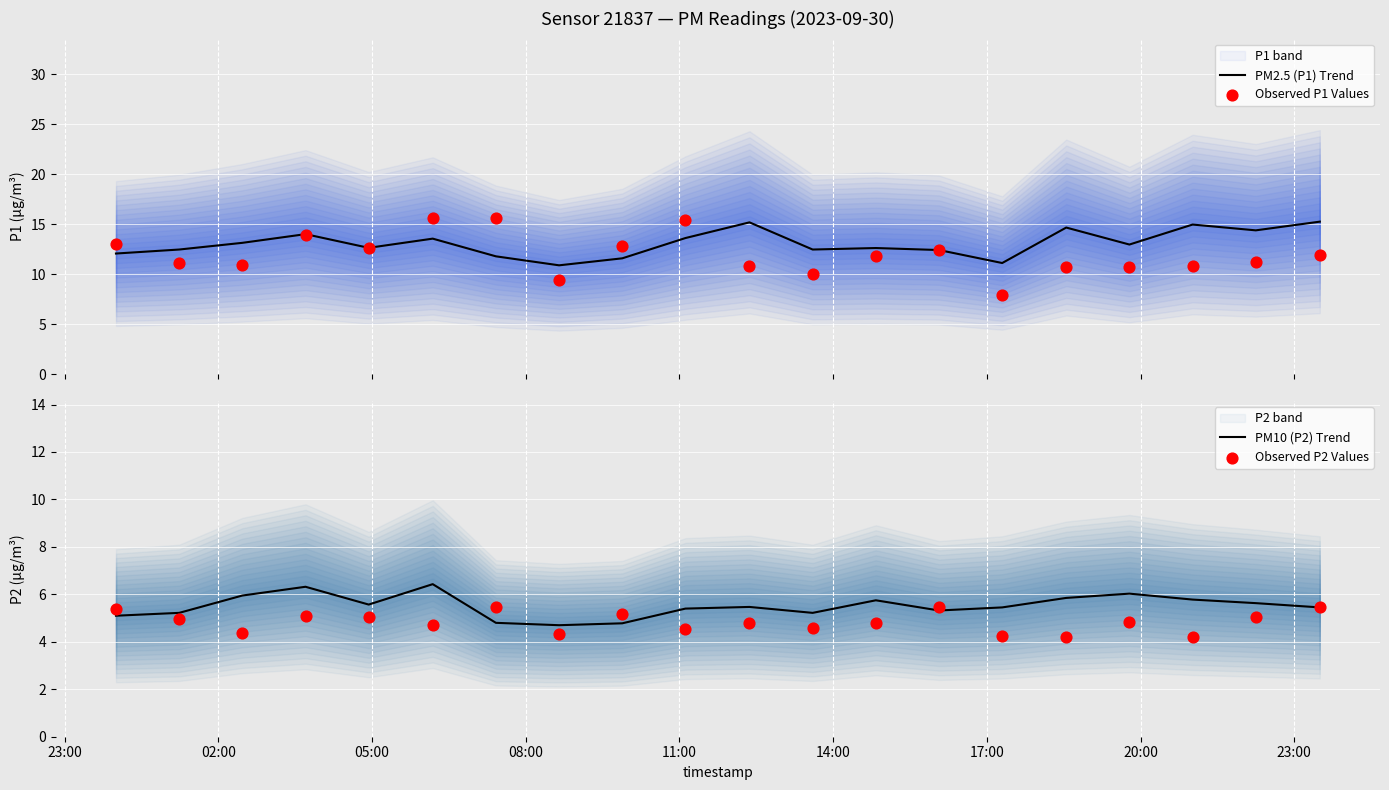

Which series has the largest Y range (max minus min)?

Observed P1 Values